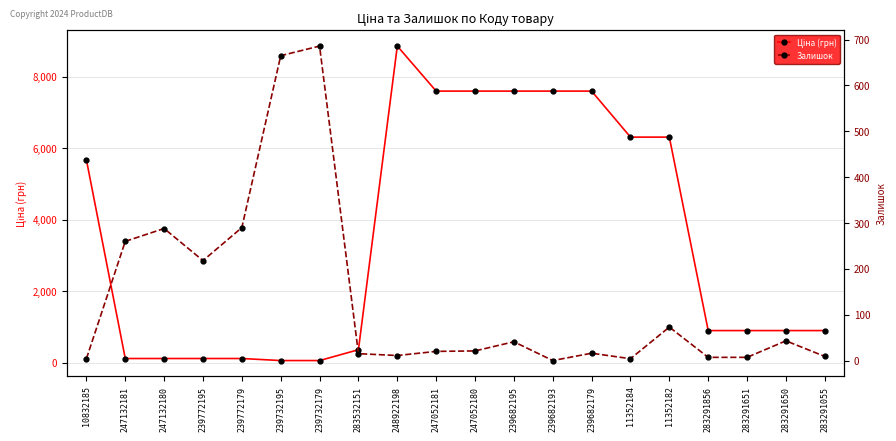

Which category has the highest value in the Залишок series?

239732179